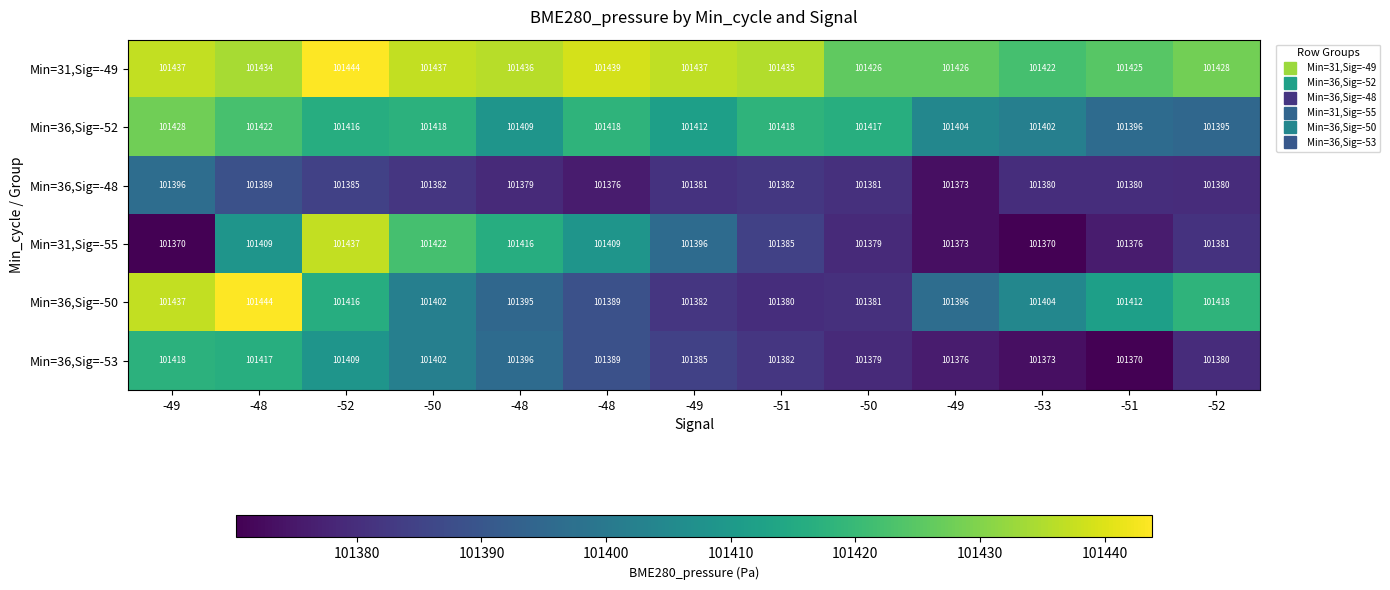

How many data points in Min=36,Sig=-53 are less than 101385?

6